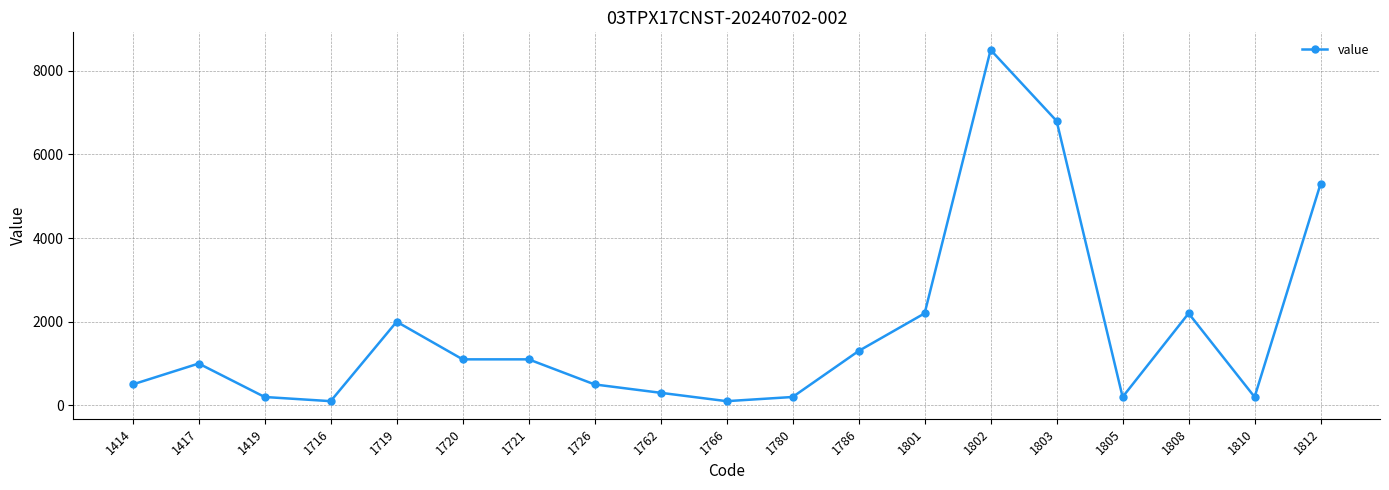

At which label is the value closest to 4300?

1812